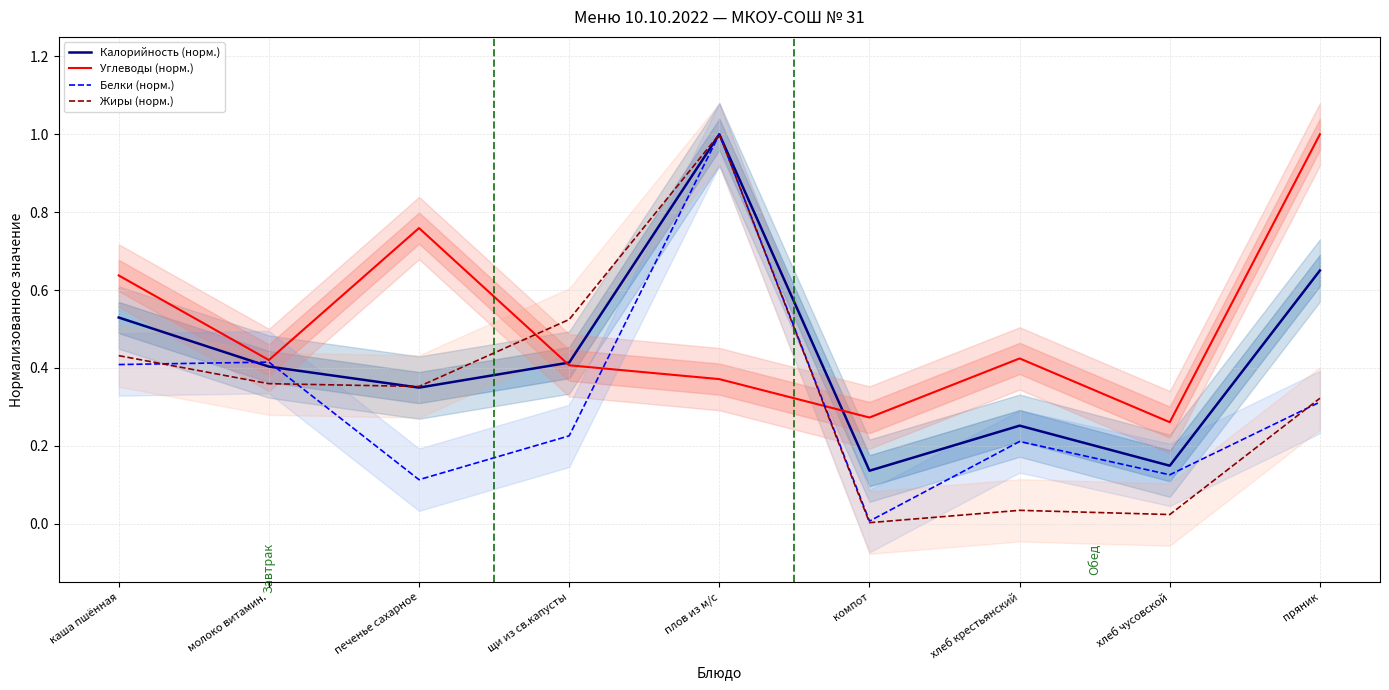

True or false: Жиры (норм.) and Калорийность (норм.) cross at least once.

True